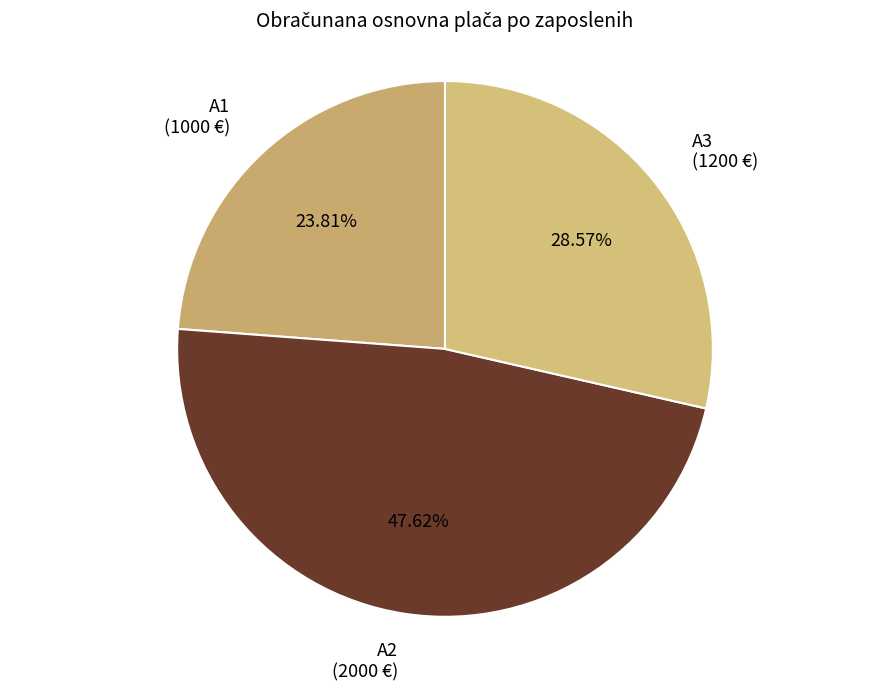

What is the largest slice in the pie chart?

A2